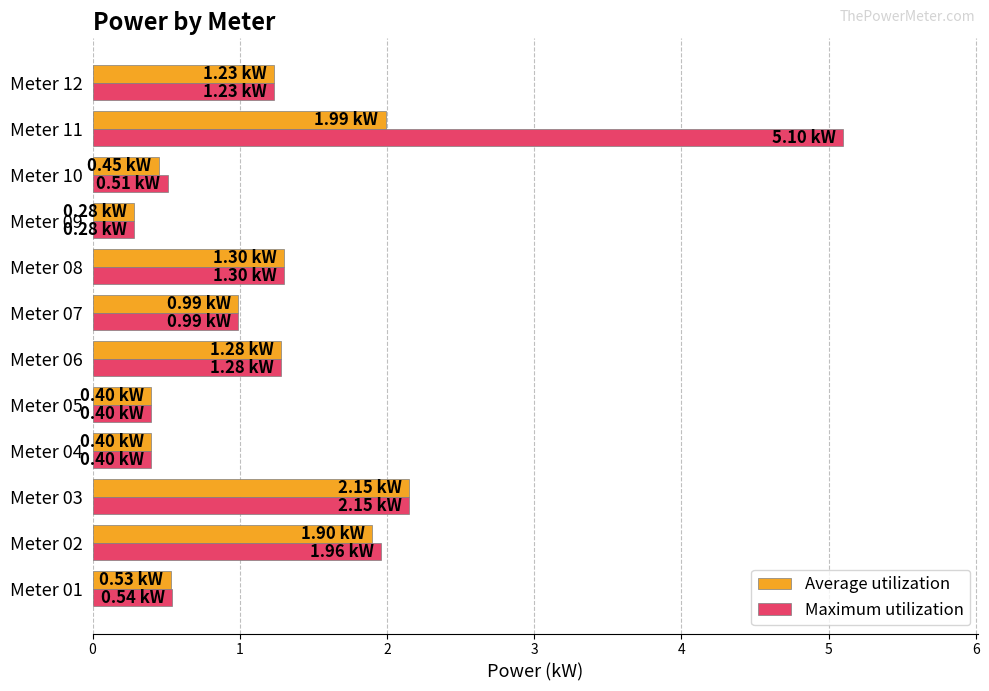

At which category is the sum across all series the highest?

Meter 11